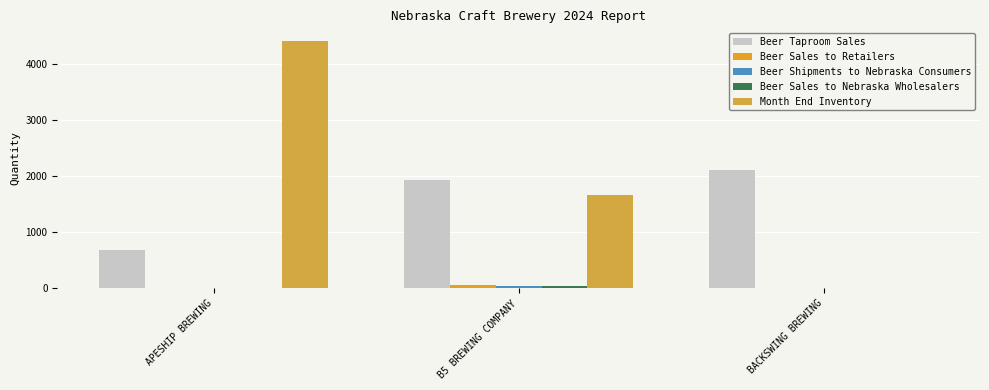

Count the number of data series in this chart.

5